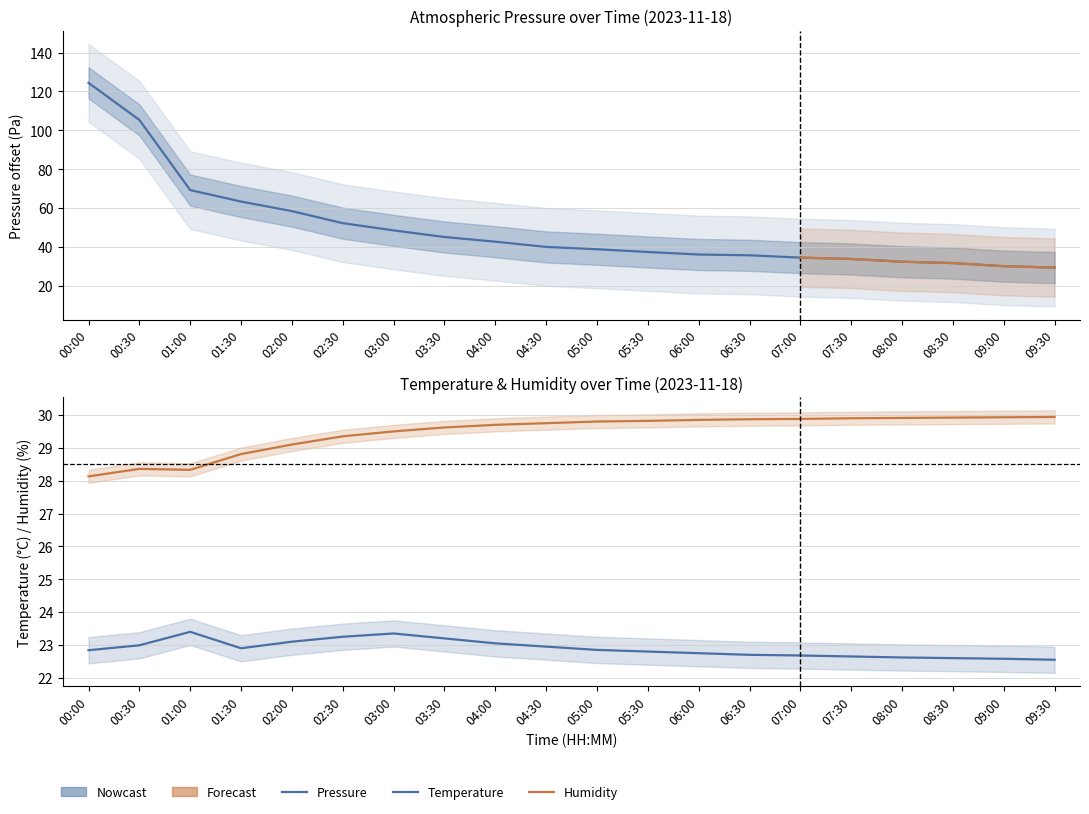

Which category has the highest value across all series?

00:00